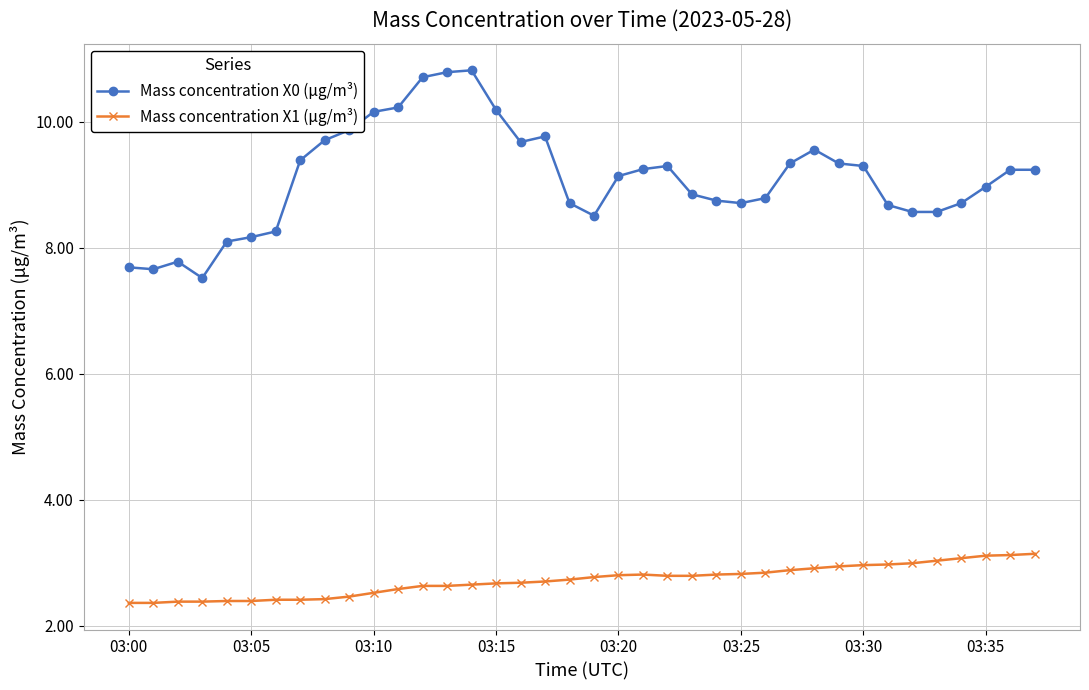

What is the difference between the maximum and minimum values in the Mass concentration X1 (μg/m³) series?

0.8